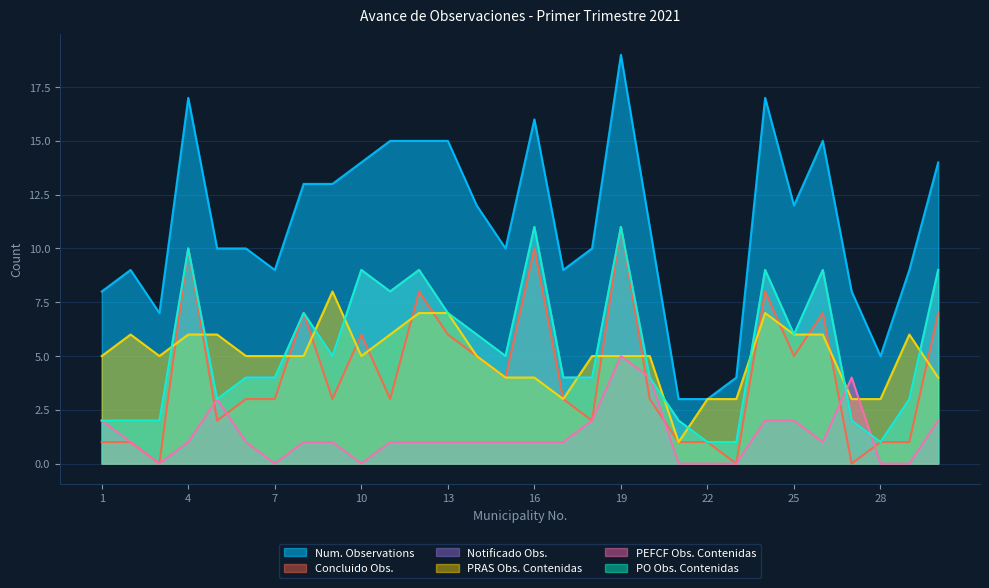

What is the spread (max minus min) of values at 18?

8